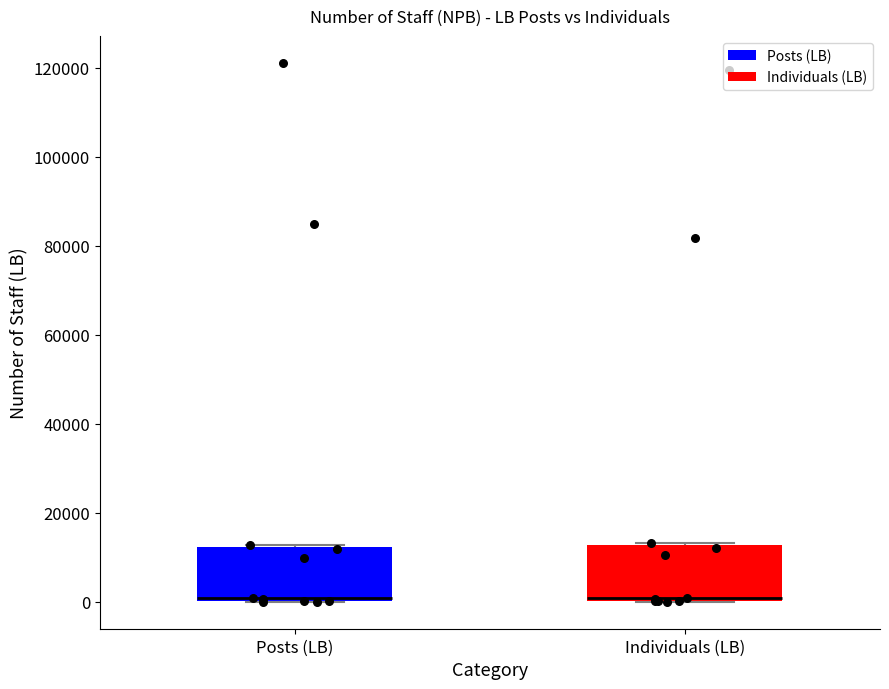

Reading left to right, read every box against the y-axis: the position of its median line, the range the box covers, and the ends of its whiskers. The values are not printed on the chart, so give them approximately, as read against the axis.

Posts (LB): median 0 (just above the box's lower edge), box 0 to 12000, whiskers 0 to 12000
Individuals (LB): median 0 (just above the box's lower edge), box 0 to 12000, whiskers 0 to 14000